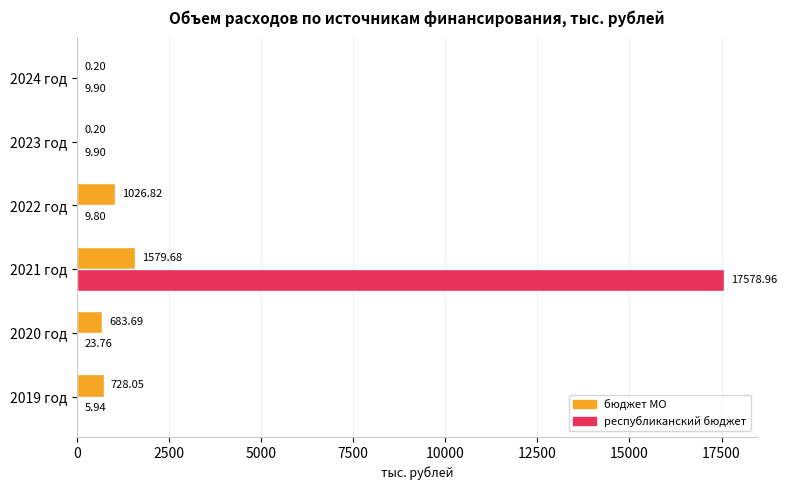

What is the sum of the республиканский бюджет values at 2022 год and 2021 год?

17588.8